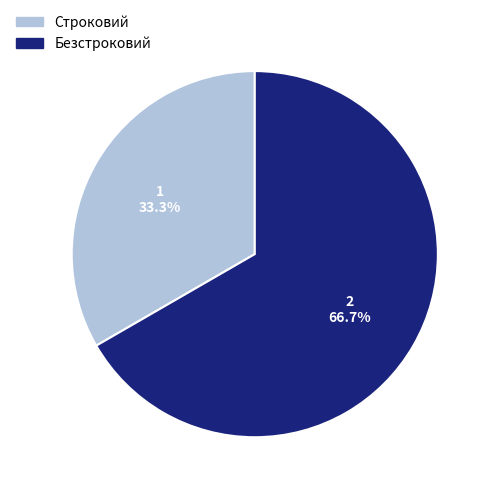

What is the ratio of the value at Строковий to the value at Безстроковий?

0.5